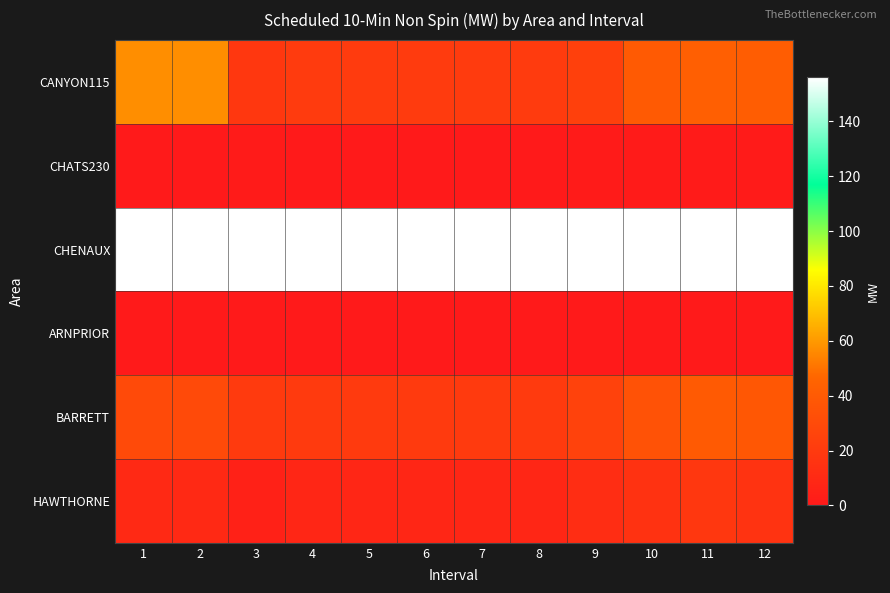

At which category is the sum across all series the highest?

11